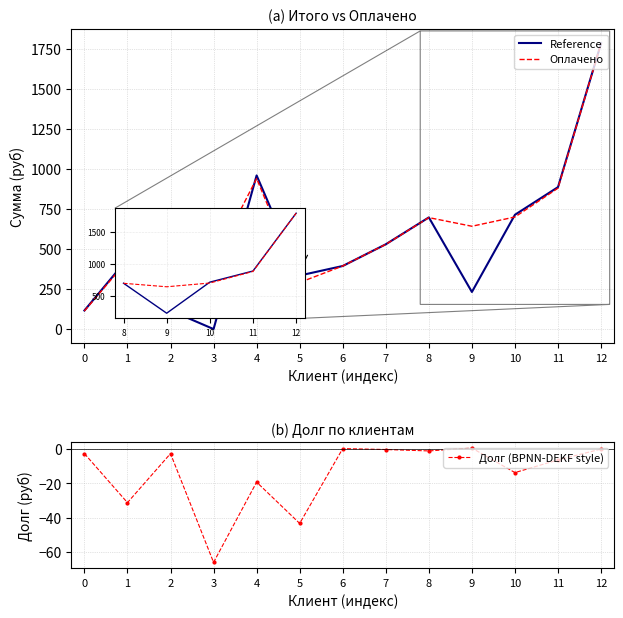

Reading left to right, extract all data points from this chart.

Reference: 0=115.8	1=438.3	2=115.8	3=0.0	4=959.4	5=334.4	6=393.9	7=529.4	8=697.2	9=231.6	10=713.8	11=886.5	12=1784.2
Оплачено: 0=113.0	1=429.0	2=113.0	3=416.0	4=940.0	5=291.0	6=394.0	7=529.0	8=696.0	9=642.0	10=700.0	11=880.0	12=1784.0
Долг (BPNN-DEKF style): 0=-2.8	1=-31.3	2=-2.8	3=-66.0	4=-19.4	5=-43.4	6=0.1	7=-0.4	8=-1.2	9=0.4	10=-13.8	11=-6.5	12=-0.2